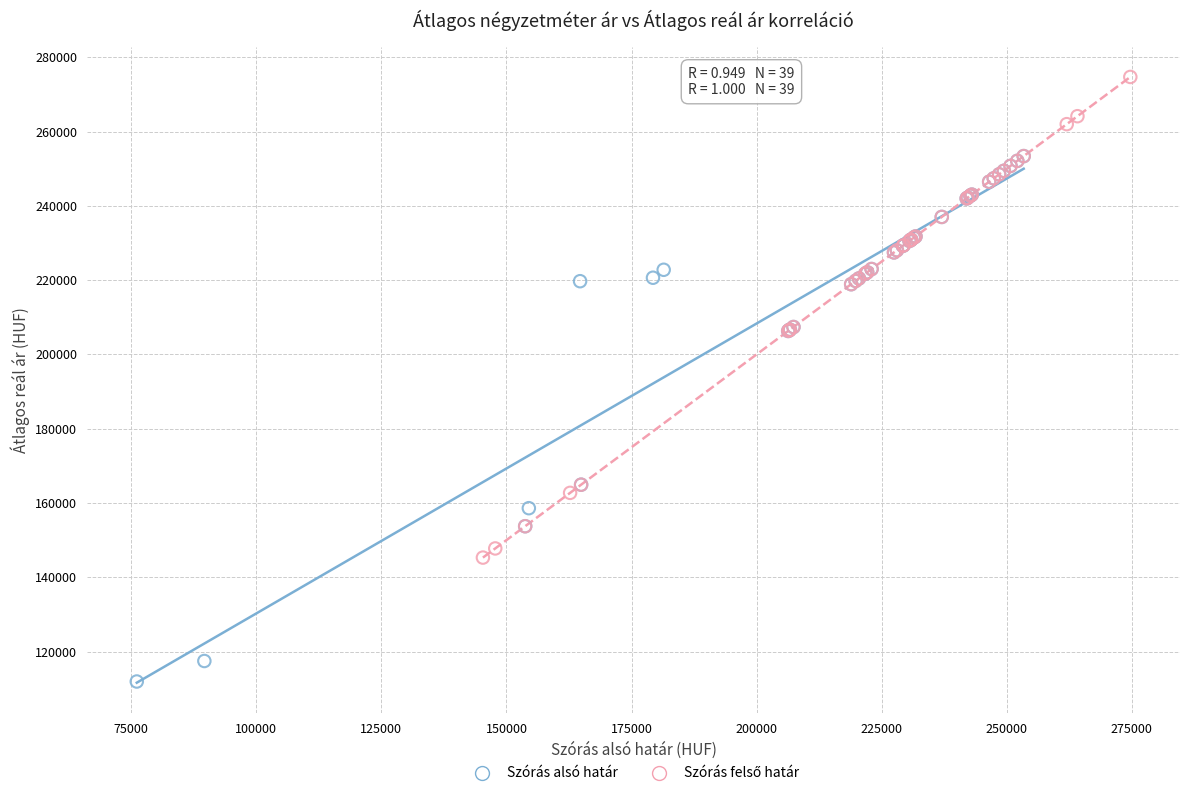

Which series has the largest Y range (max minus min)?

Szórás alsó határ